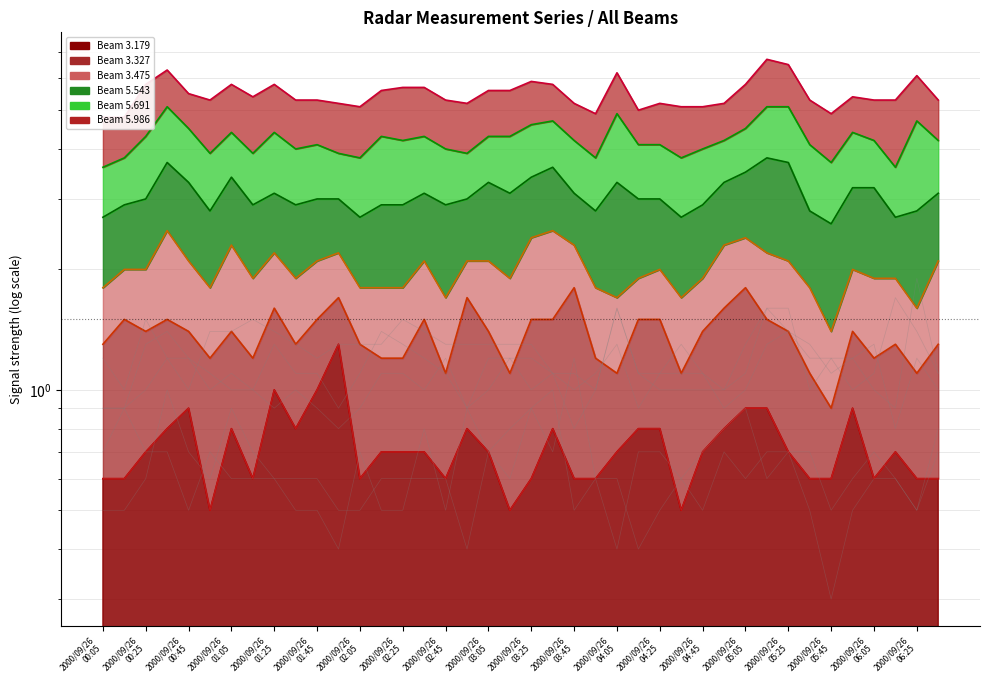

Count the 5.543 values in the range 1 to 2.

31